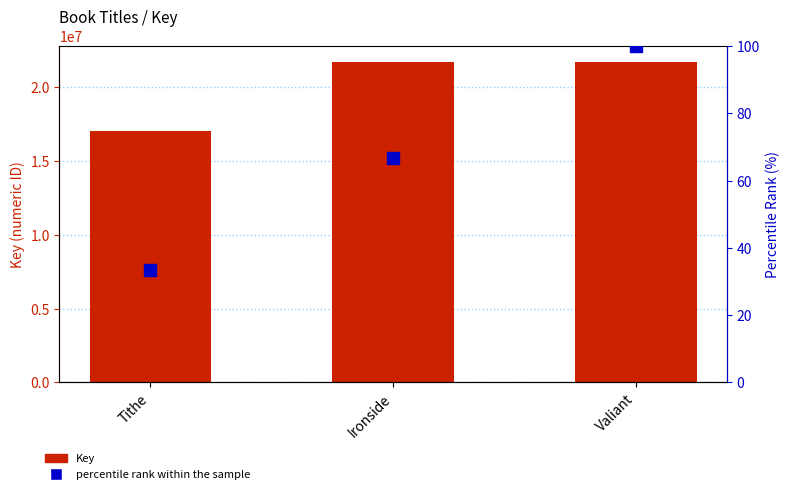

Which series reaches the maximum Y coordinate?

Key